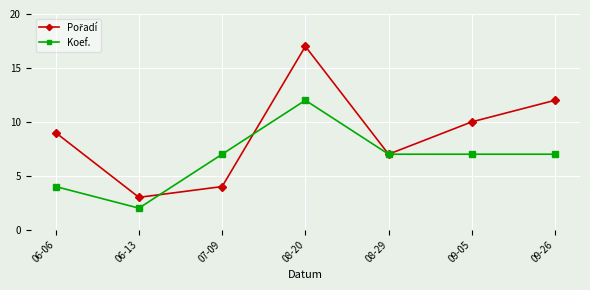

What is the difference between the maximum and minimum values in the Koef. series?

10